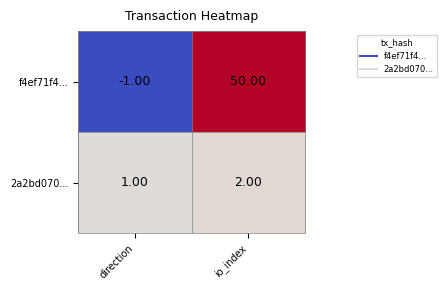

How many distinct data groups are displayed?

2